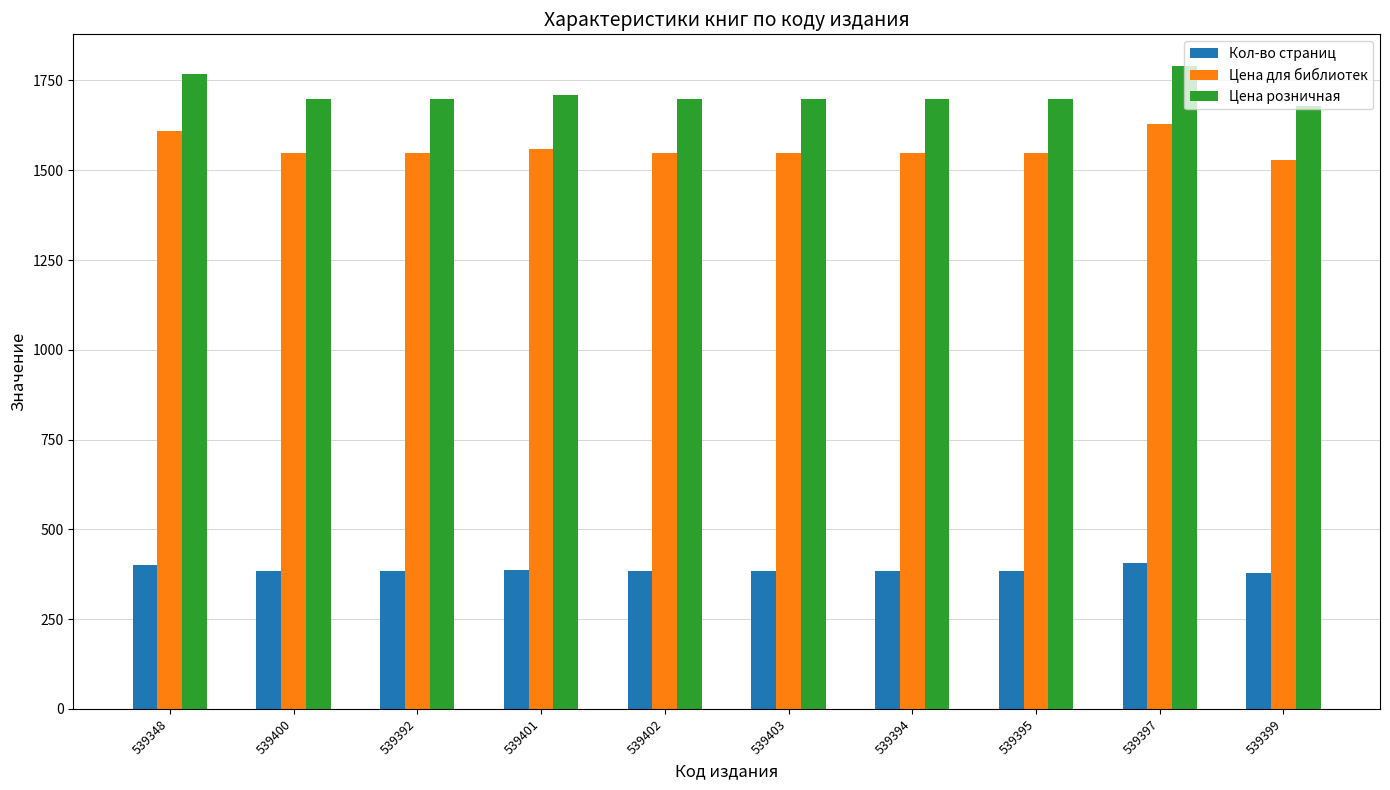

What is the difference between the maximum and minimum values in the Цена розничная series?

110